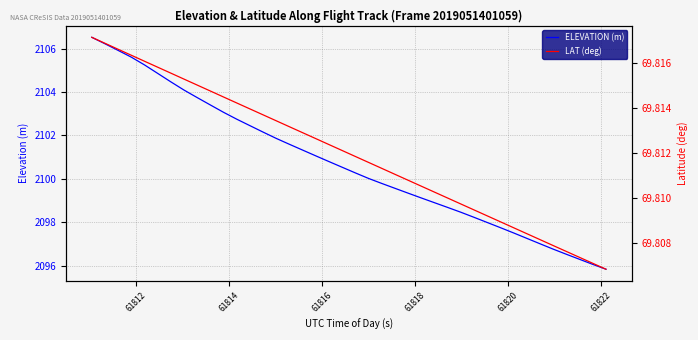

Which series has the largest range (max minus min)?

ELEVATION (m)